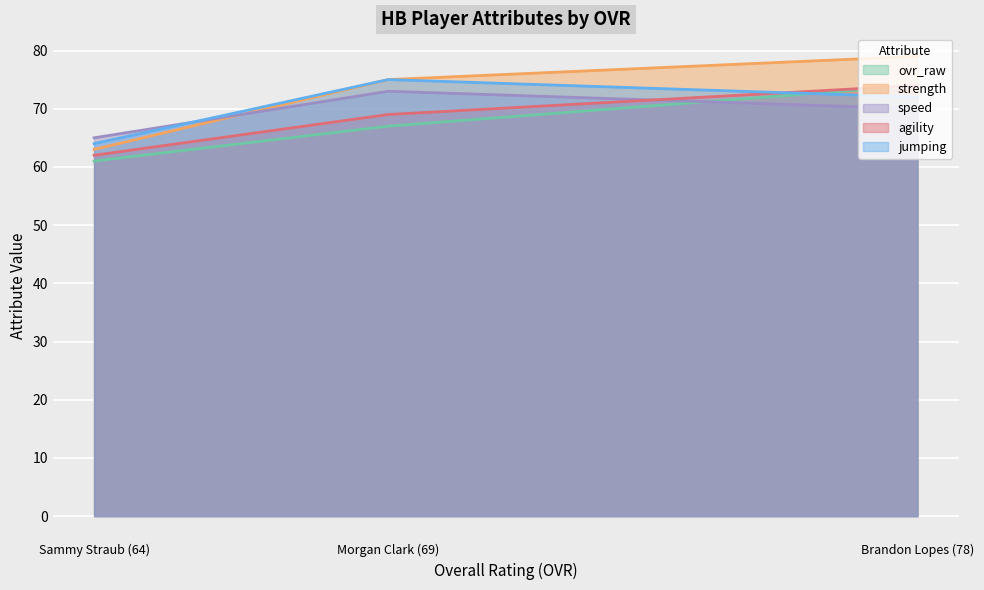

The agility series shows 39 at Brandon Lopes (78). True or false?

False